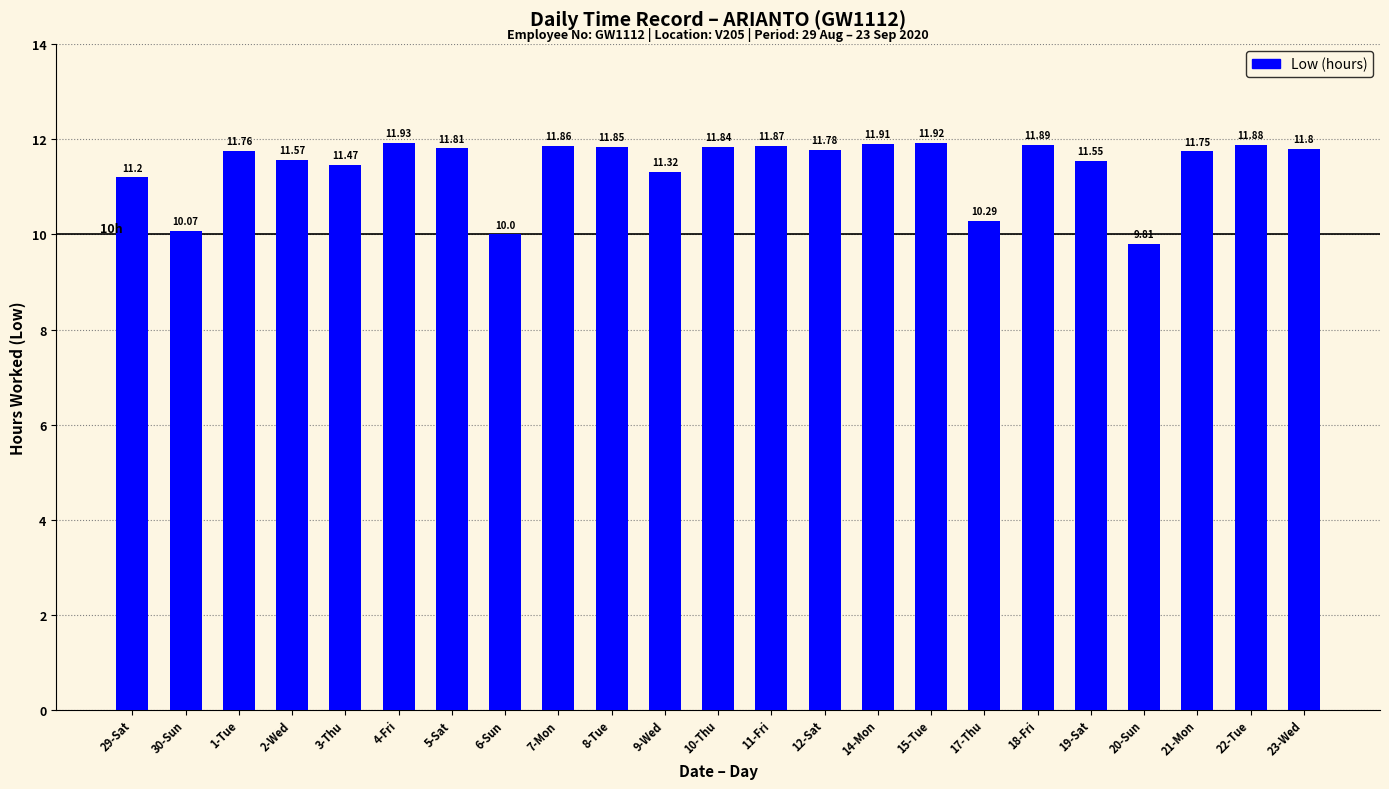

Rank the categories by value from lowest to highest.

20-Sun, 6-Sun, 30-Sun, 17-Thu, 29-Sat, 9-Wed, 3-Thu, 19-Sat, 2-Wed, 21-Mon, 1-Tue, 12-Sat, 23-Wed, 5-Sat, 10-Thu, 8-Tue, 7-Mon, 11-Fri, 22-Tue, 18-Fri, 14-Mon, 15-Tue, 4-Fri